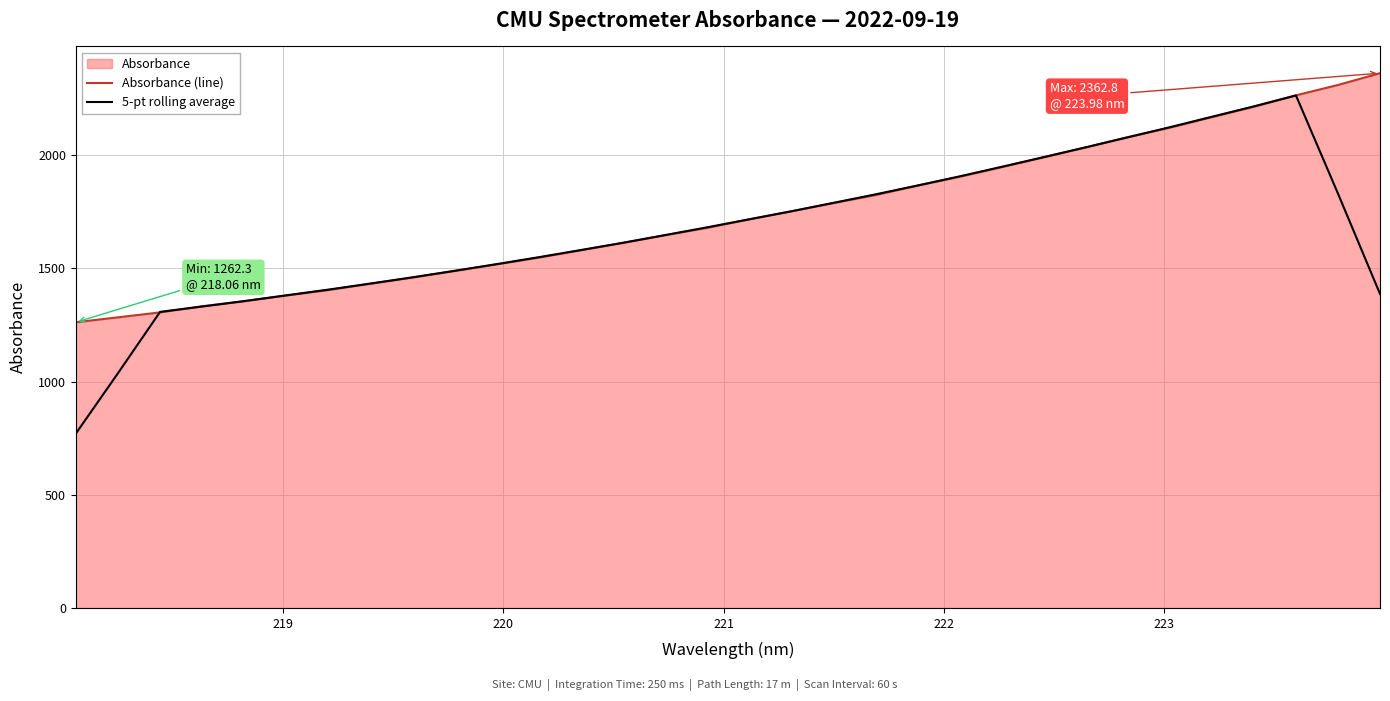

What is the difference between the maximum and minimum values in the Absorbance (line) series?

1100.5